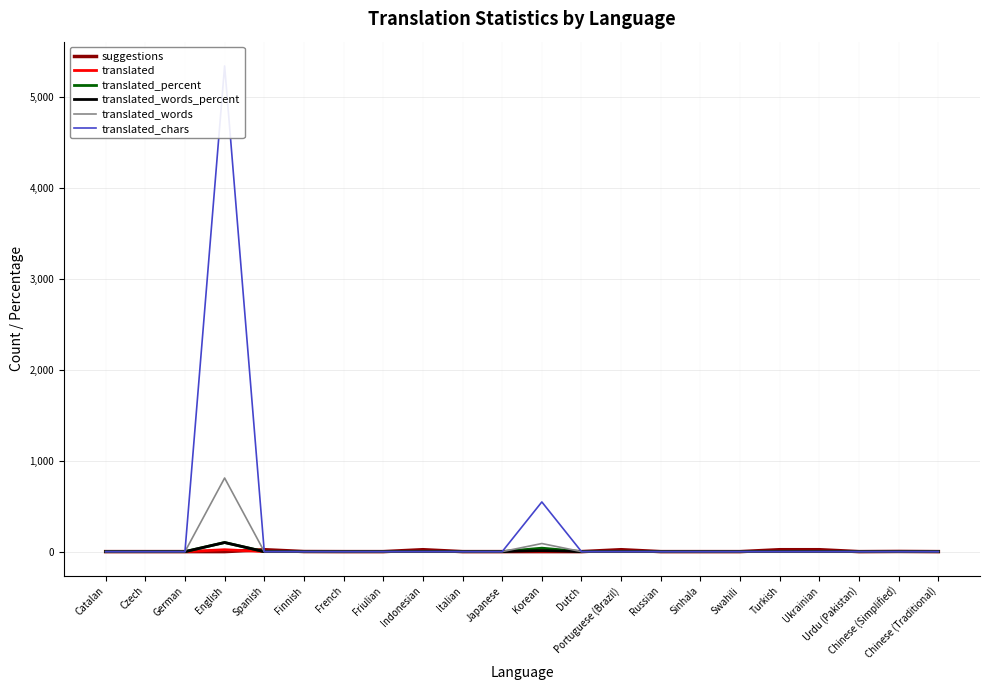

How many data points does each series have?

22